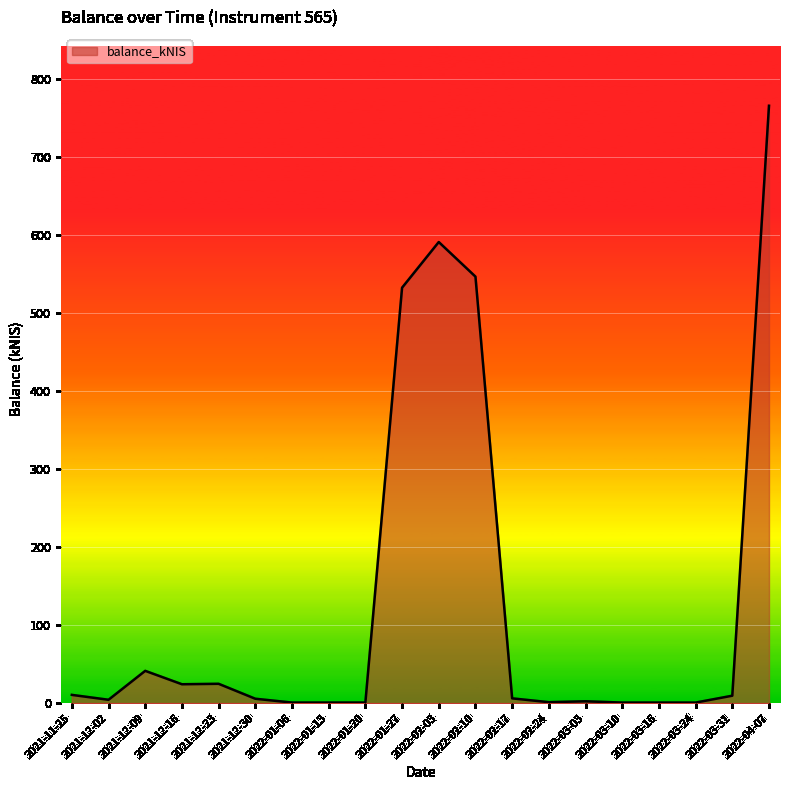

The chart shows a value of 1.0 at 2022-02-24. True or false?

True